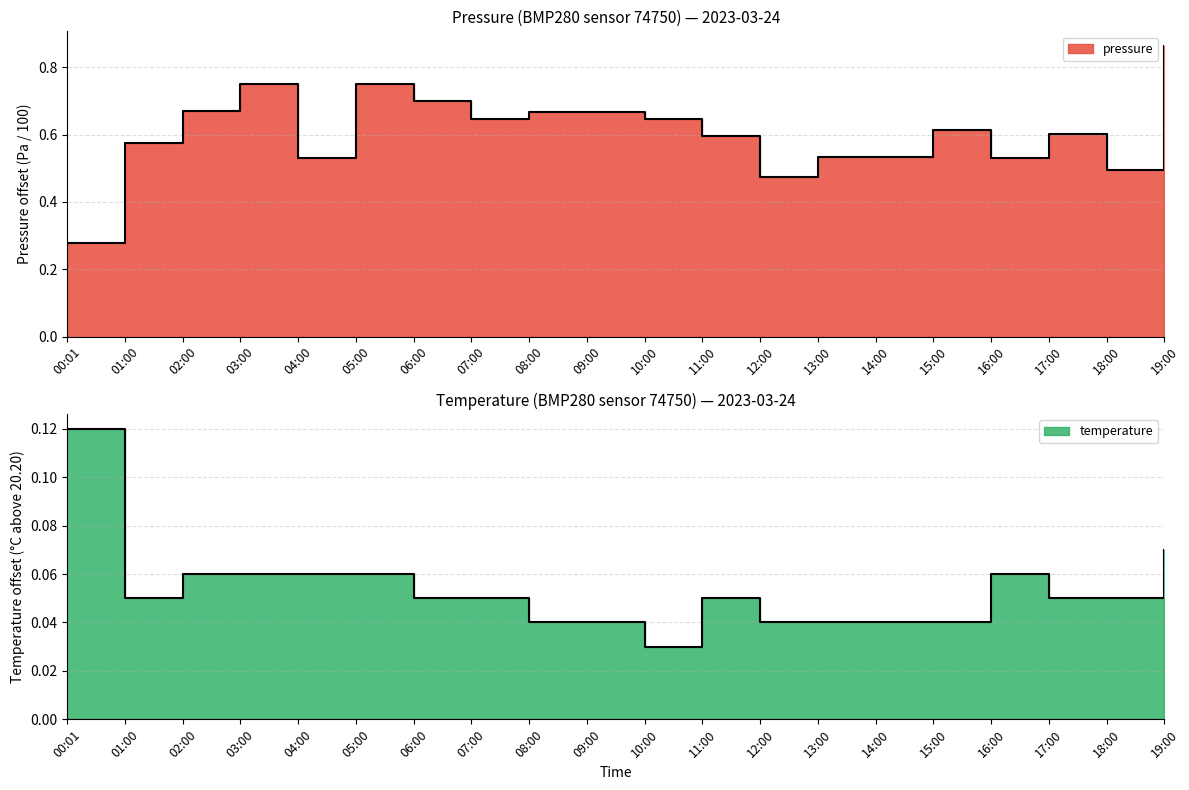

Where is the first local minimum for pressure?

04:00